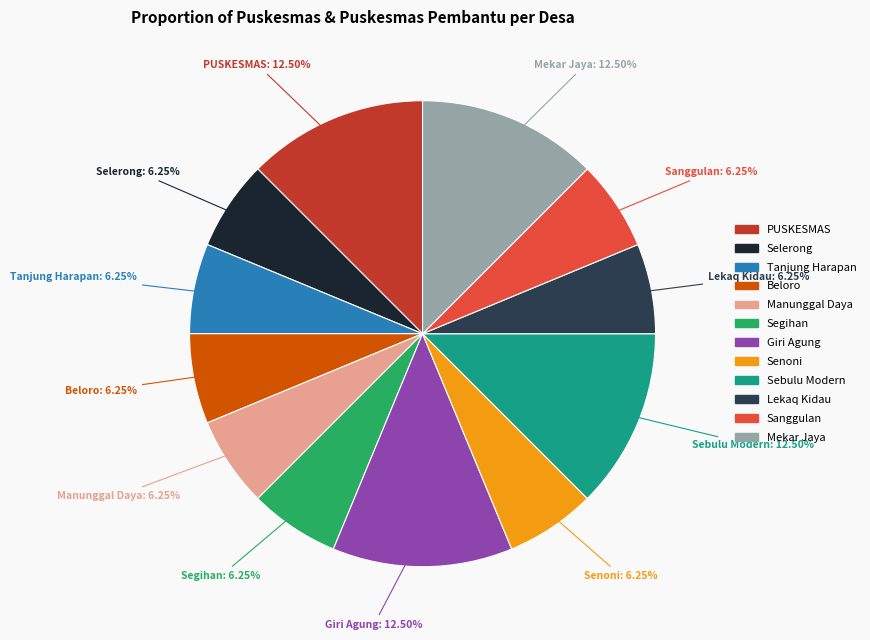

Is there any slice that represents more than half of the pie?

No